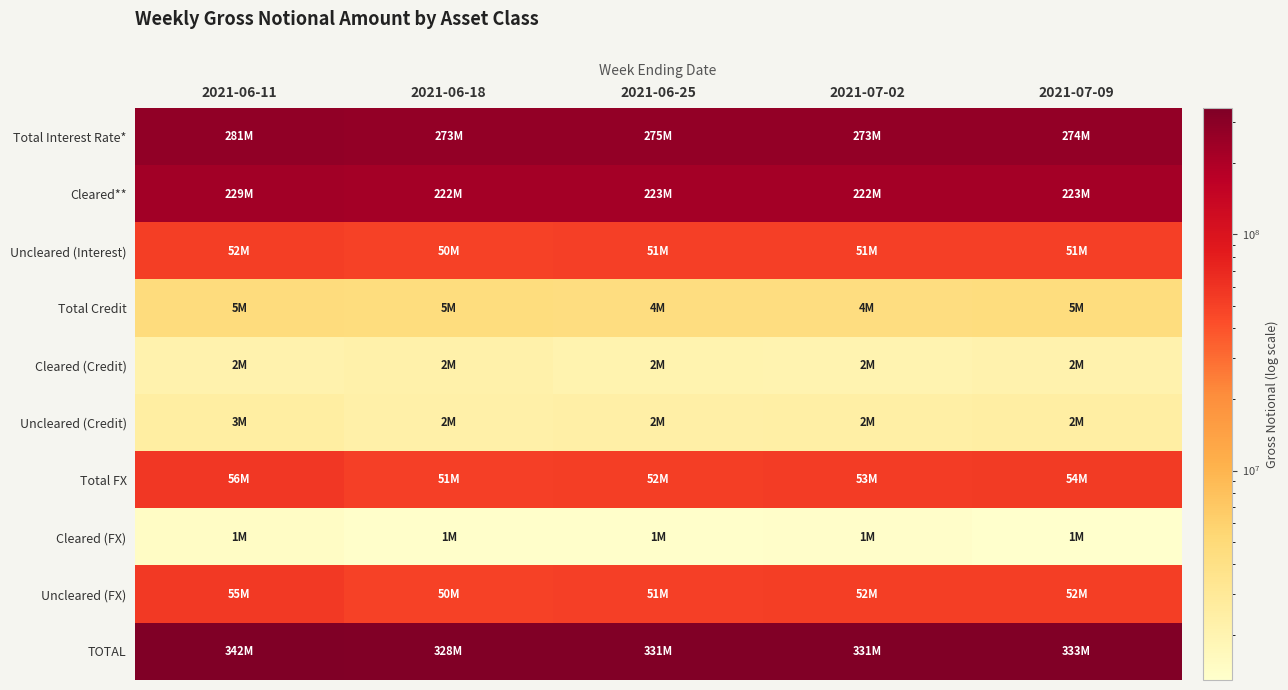

At which category is the sum across all series the highest?

2021-06-11